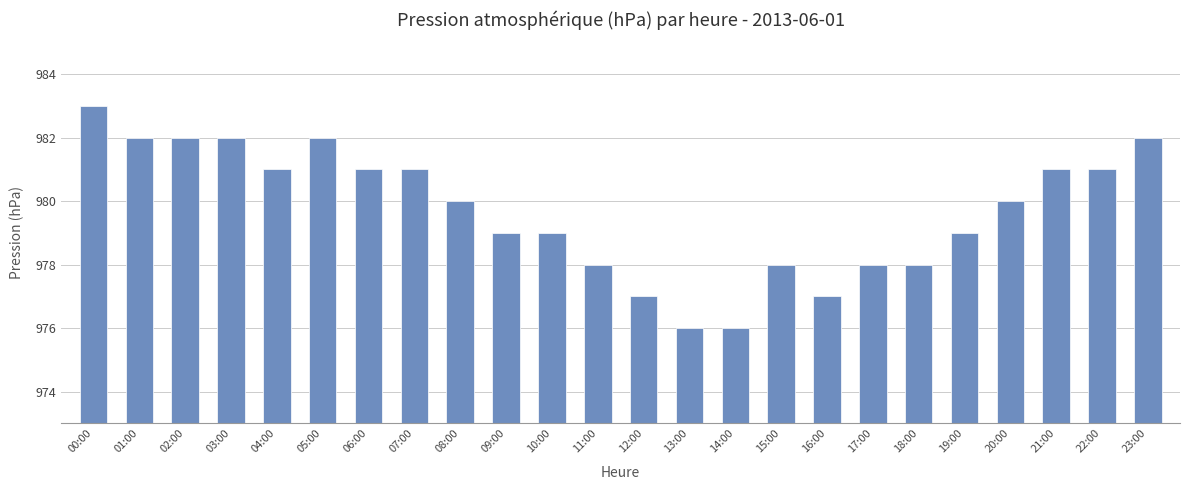

The value at 19:00 is 569. True or false?

False